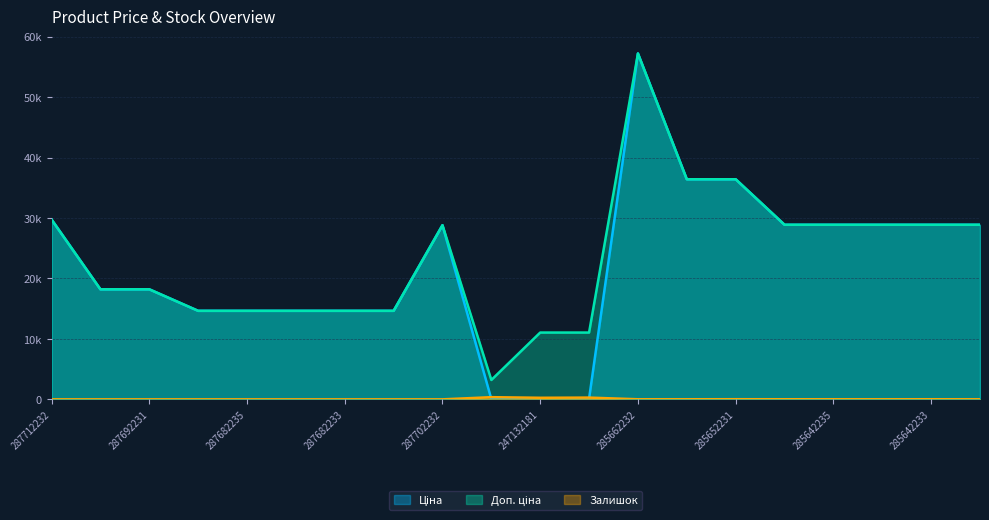

Reading left to right, transcribe all the data shown in this chart.

Ціна: 287712232=29761.5	287692233=18212.0	287692231=18212.0	287682236=14649.6	287682235=14649.6	287682234=14649.6	287682233=14649.6	287682231=14649.6	287702232=28821.8	283972211=32.0	247132181=110.5	247132180=110.5	285662232=57235.5	285652233=36424.0	285652231=36424.0	285642236=28890.3	285642235=28890.3	285642234=28890.3	285642233=28890.3	285642231=28890.3
Доп. ціна: 287712232=29761.5	287692233=18212.0	287692231=18212.0	287682236=14649.6	287682235=14649.6	287682234=14649.6	287682233=14649.6	287682231=14649.6	287702232=28821.8	283972211=3205.0	247132181=11055.0	247132180=11055.0	285662232=57235.5	285652233=36424.0	285652231=36424.0	285642236=28890.3	285642235=28890.3	285642234=28890.3	285642233=28890.3	285642231=28890.3
Залишок: 287712232=0.0	287692233=0.0	287692231=0.0	287682236=0.0	287682235=0.0	287682234=0.0	287682233=0.0	287682231=0.0	287702232=0.0	283972211=360.0	247132181=260.0	247132180=290.0	285662232=13.0	285652233=14.0	285652231=23.0	285642236=16.0	285642235=13.0	285642234=11.0	285642233=16.0	285642231=9.0